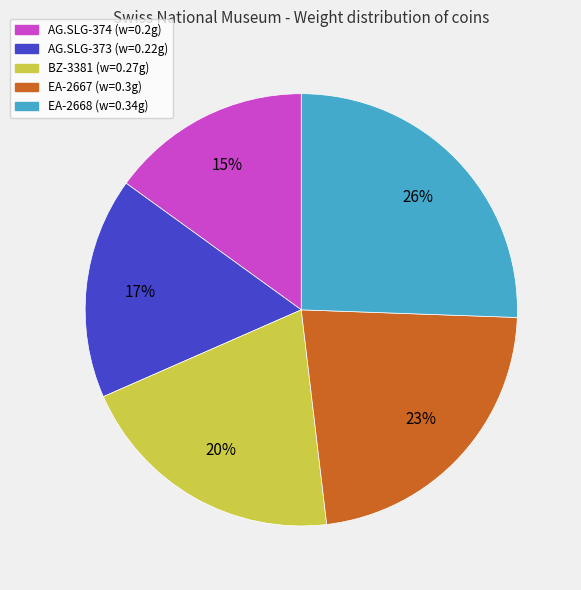

To the nearest percent, what percentage of the pie is AG.SLG-374?

15%